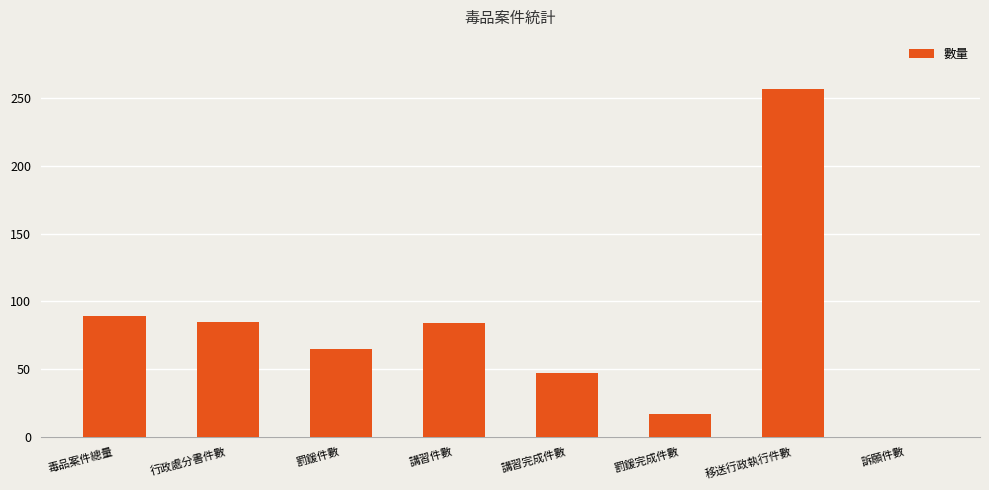

What value does the data have at 講習件數, to the nearest 5?

85